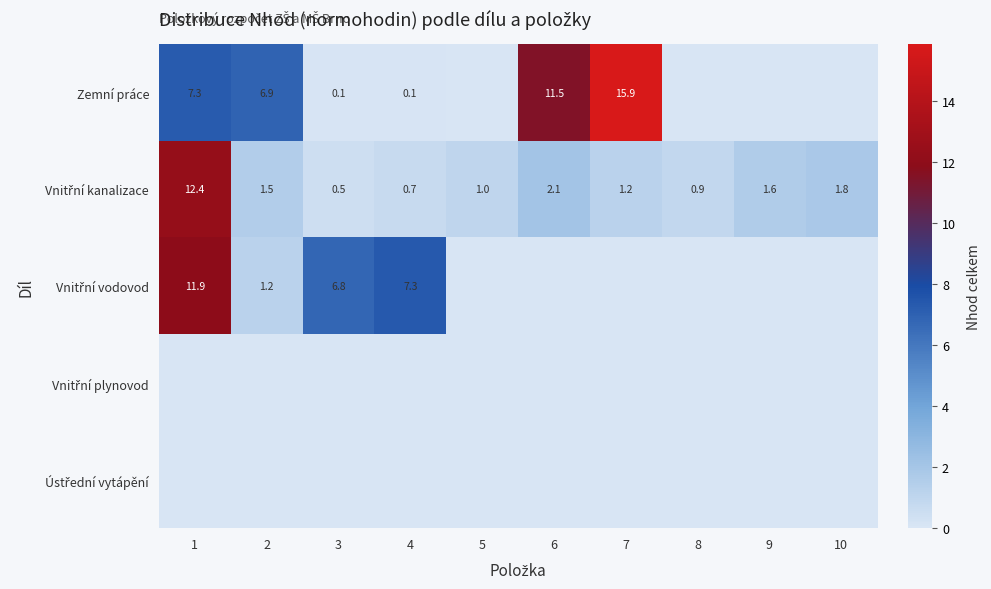

Is it true that Vnitřní kanalizace equals 12.4 at 1?

True